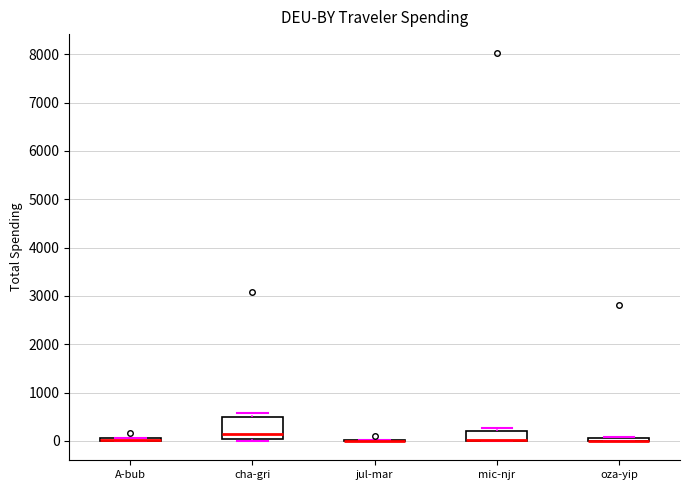

Comparing the boxes themselves (not the whiskers), which one is the tallest?

cha-gri